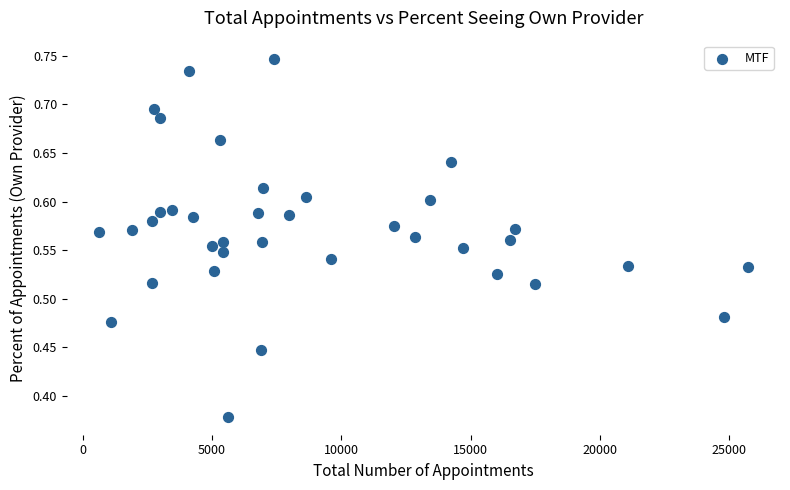

What is the range of X values (max minus min)?

25063.0